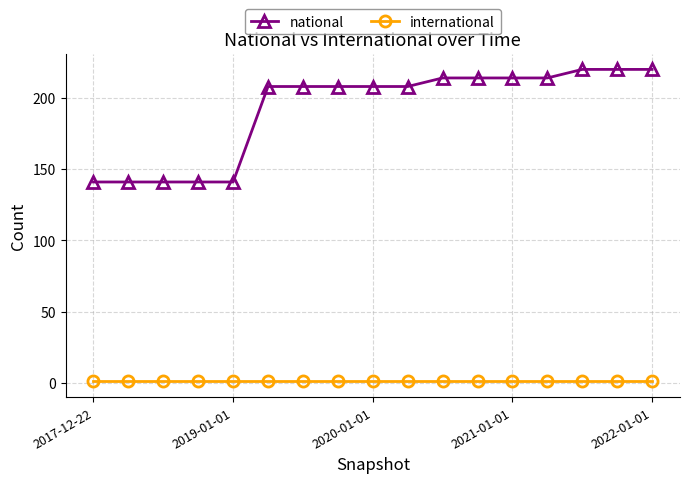

Count the number of data series in this chart.

2